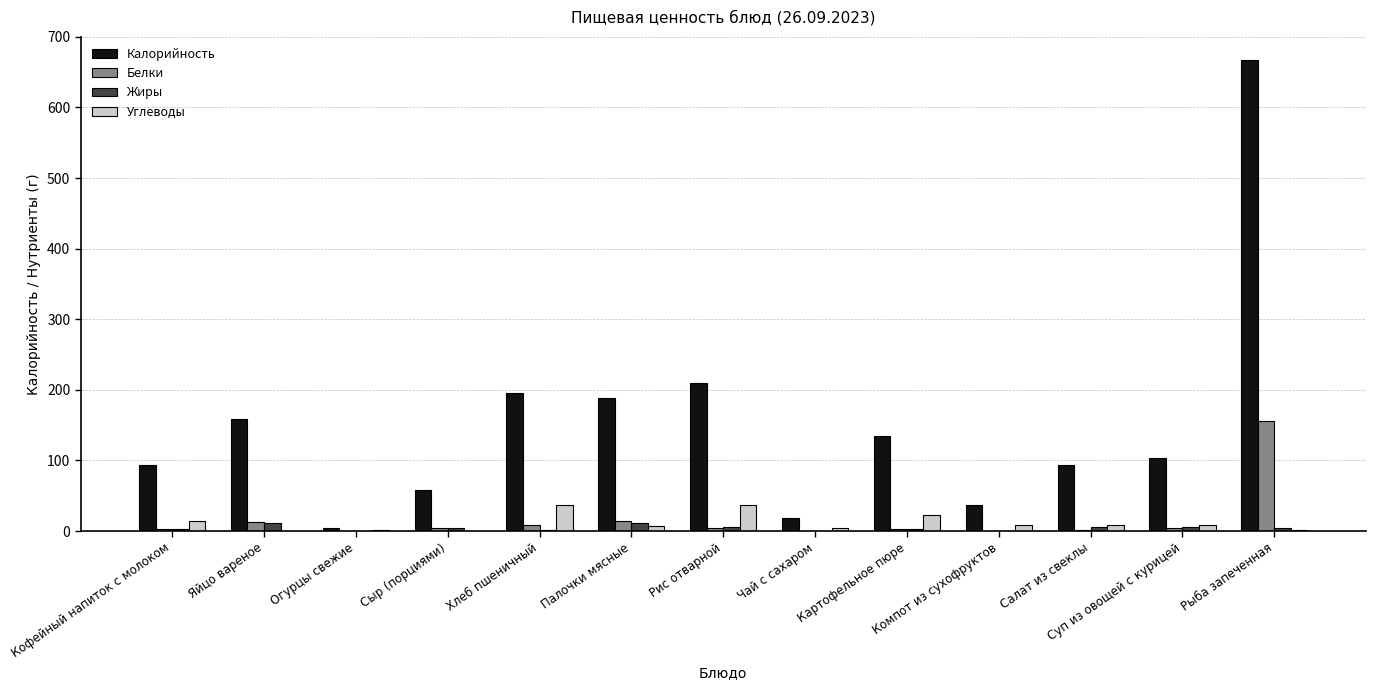

What is the approximate value of Калорийность at Хлеб пшеничный?

196.0